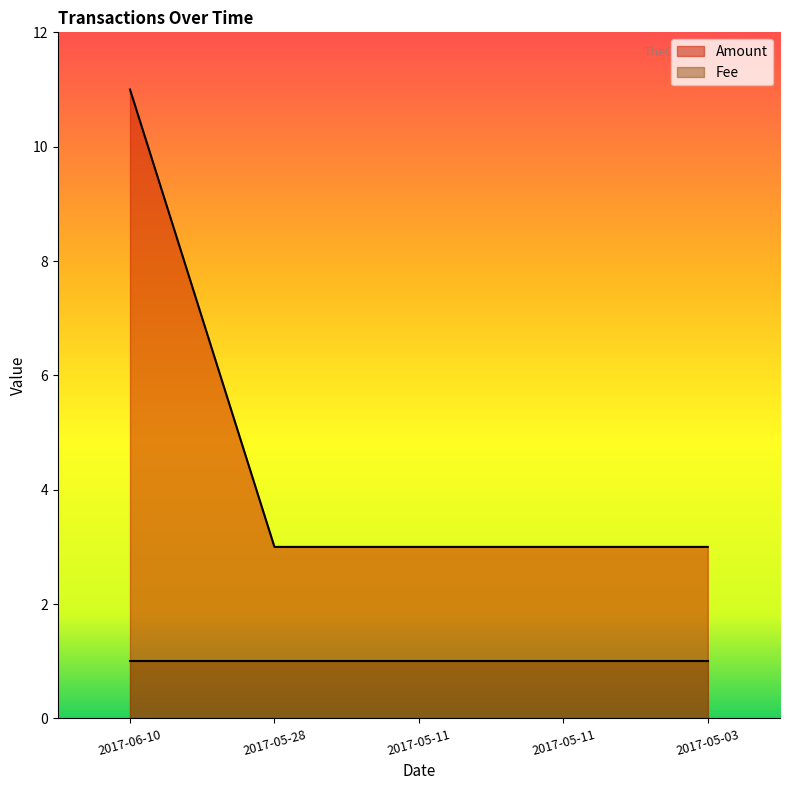

How many lines are shown in the chart?

2